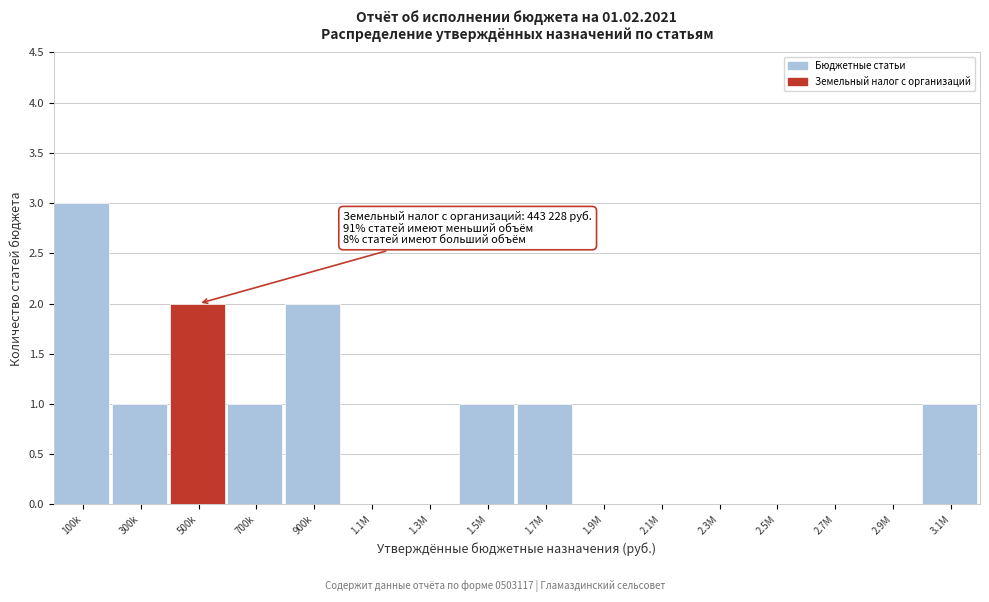

Reading right to left, list all the values displayed in this chart.

3.1M=1	2.9M=0	2.7M=0	2.5M=0	2.3M=0	2.1M=0	1.9M=0	1.7M=1	1.5M=1	1.3M=0	1.1M=0	900k=2	700k=1	500k=2	300k=1	100k=3